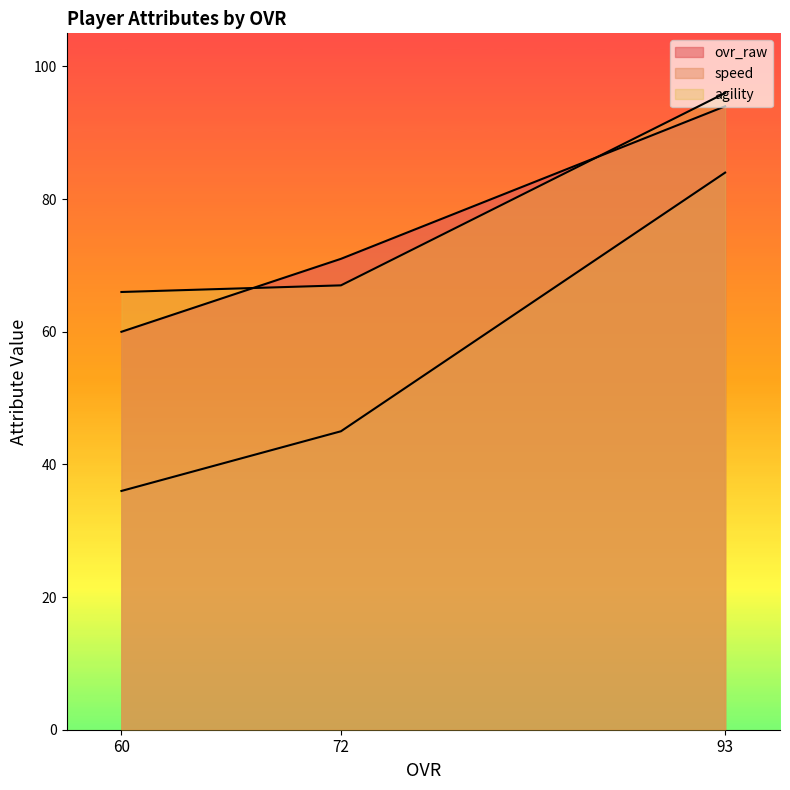

Which series has the largest total across all categories?

agility